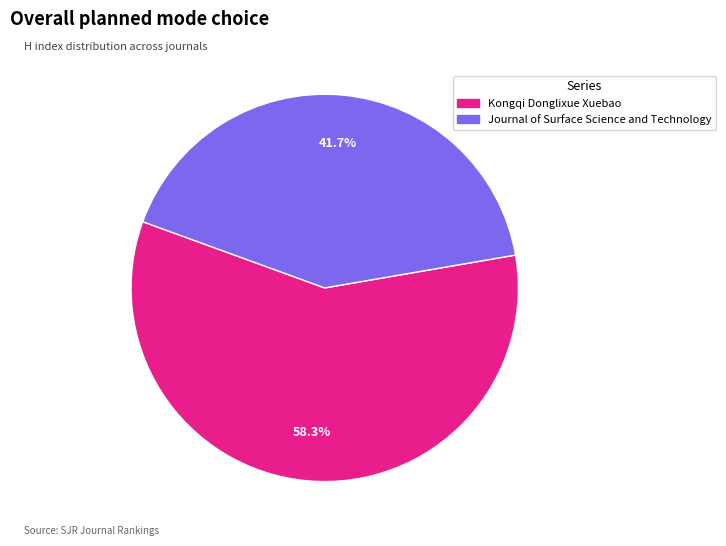

Does any single category account for the majority?

Yes